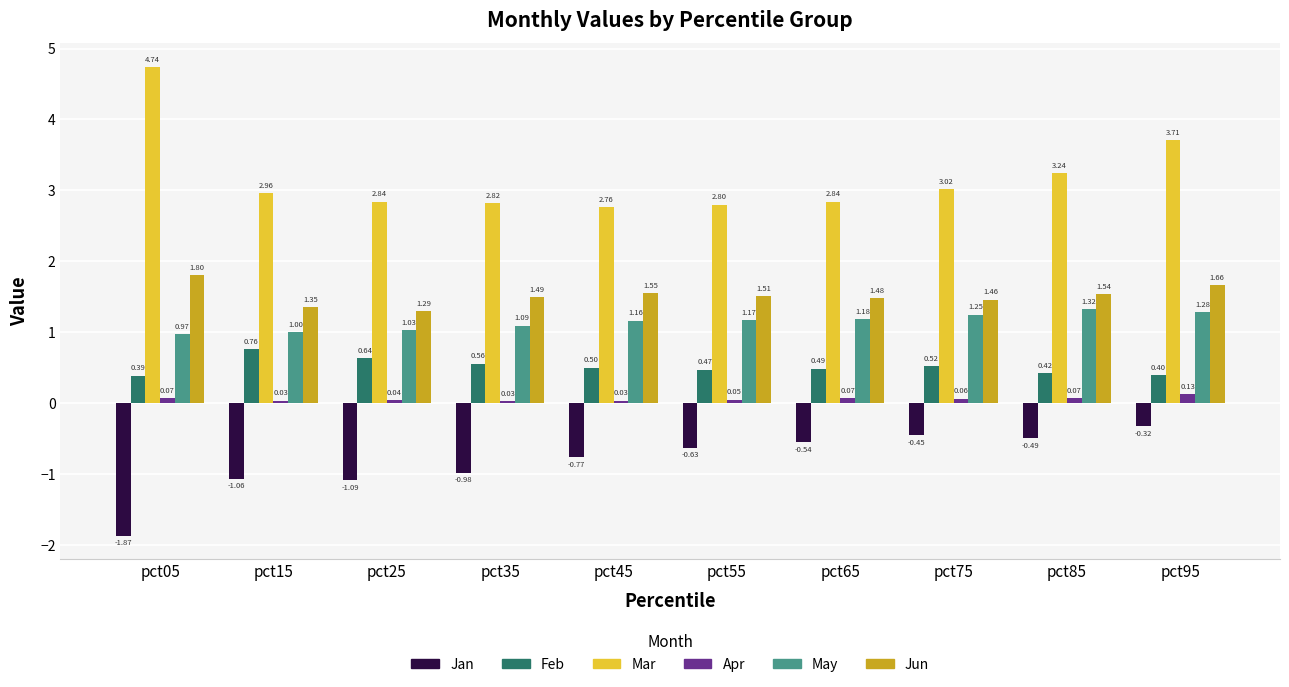

Between pct15 and pct95, which series saw the biggest shift?

Mar